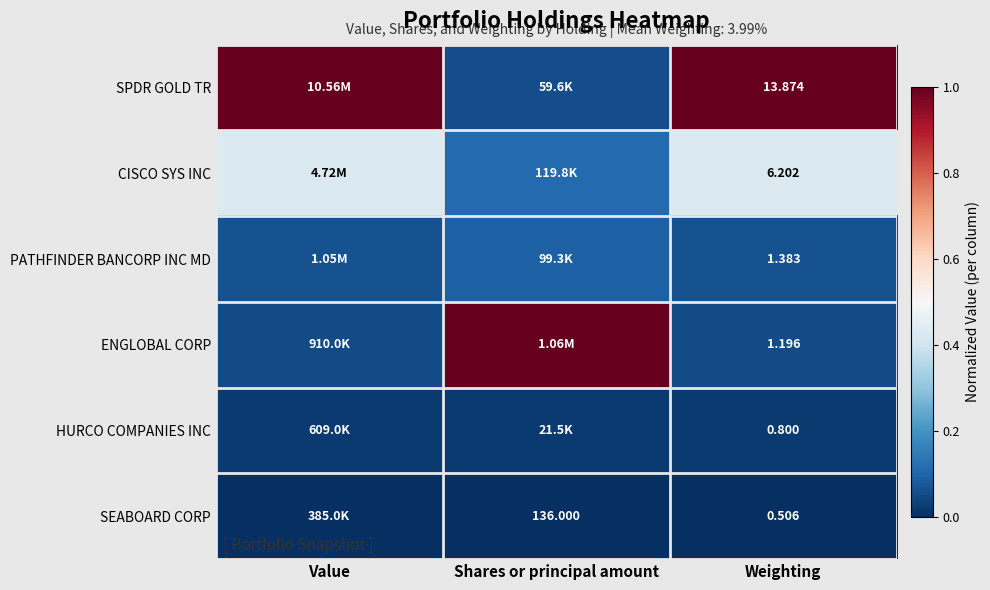

Rank the series at Weighting from lowest to highest value.

SEABOARD CORP, HURCO COMPANIES INC, ENGLOBAL CORP, PATHFINDER BANCORP INC MD, CISCO SYS INC, SPDR GOLD TR